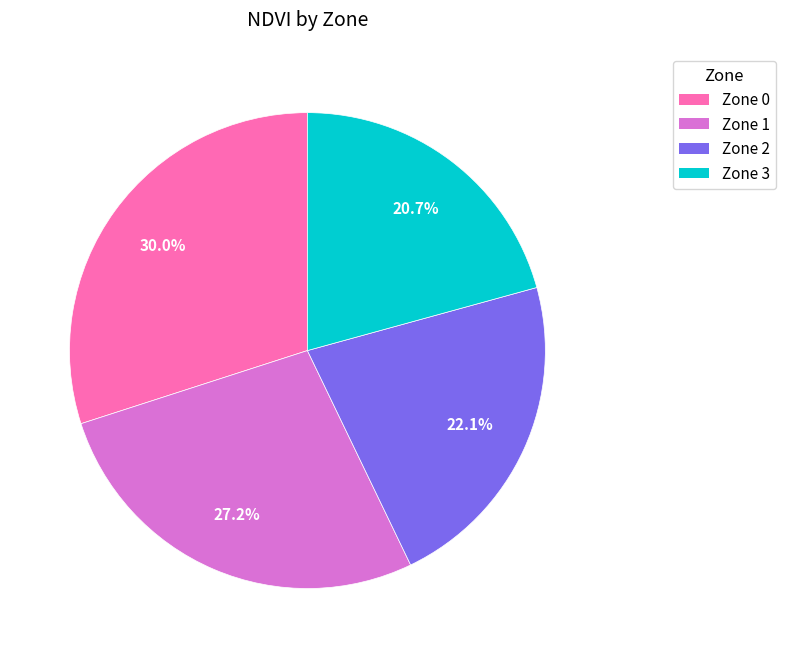

The Zone 3 slice represents 33% of the pie. True or false?

False